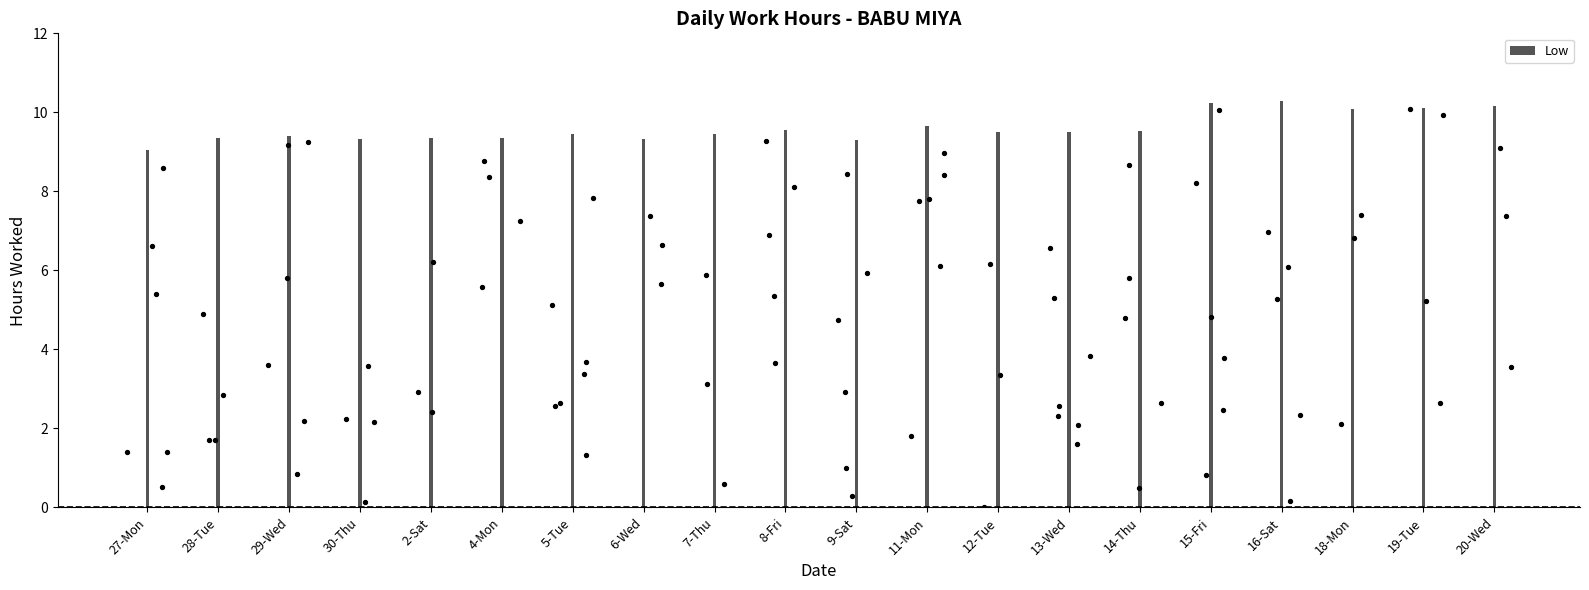

What is the change in value from 4-Mon to 11-Mon?

+0.3